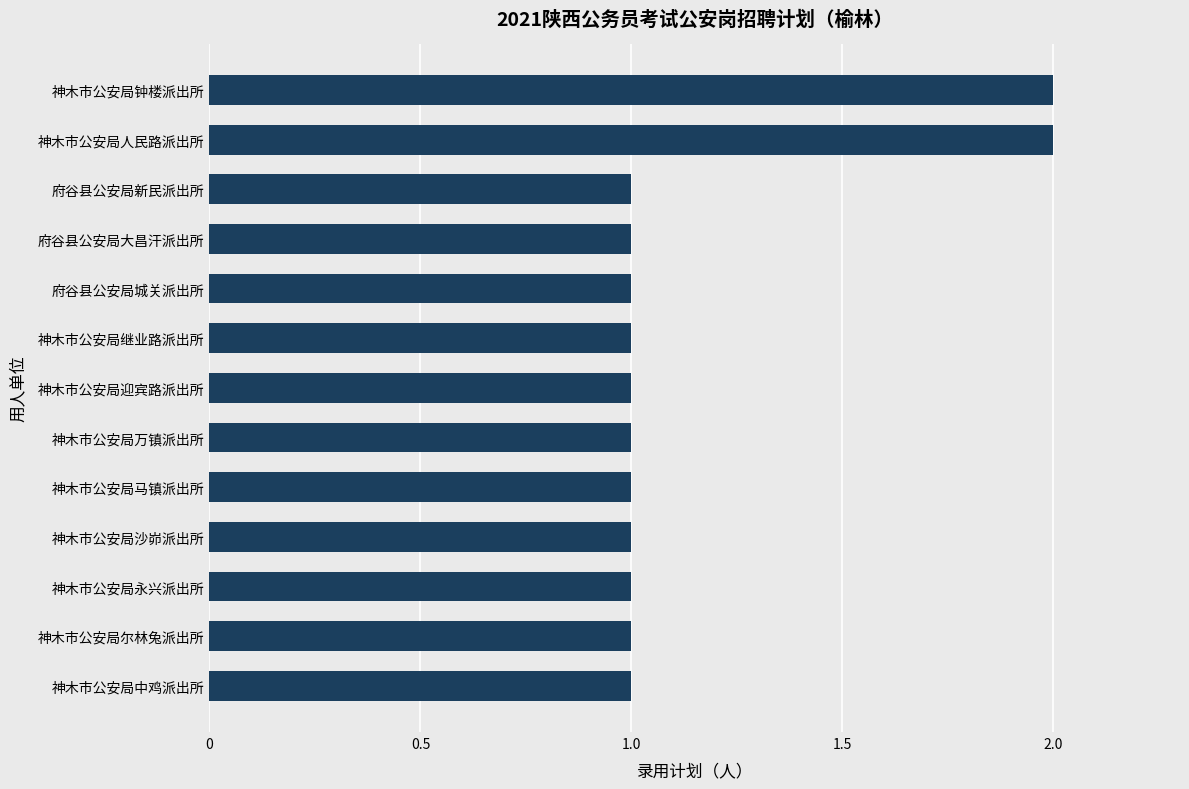

How many bars are there in total?

13